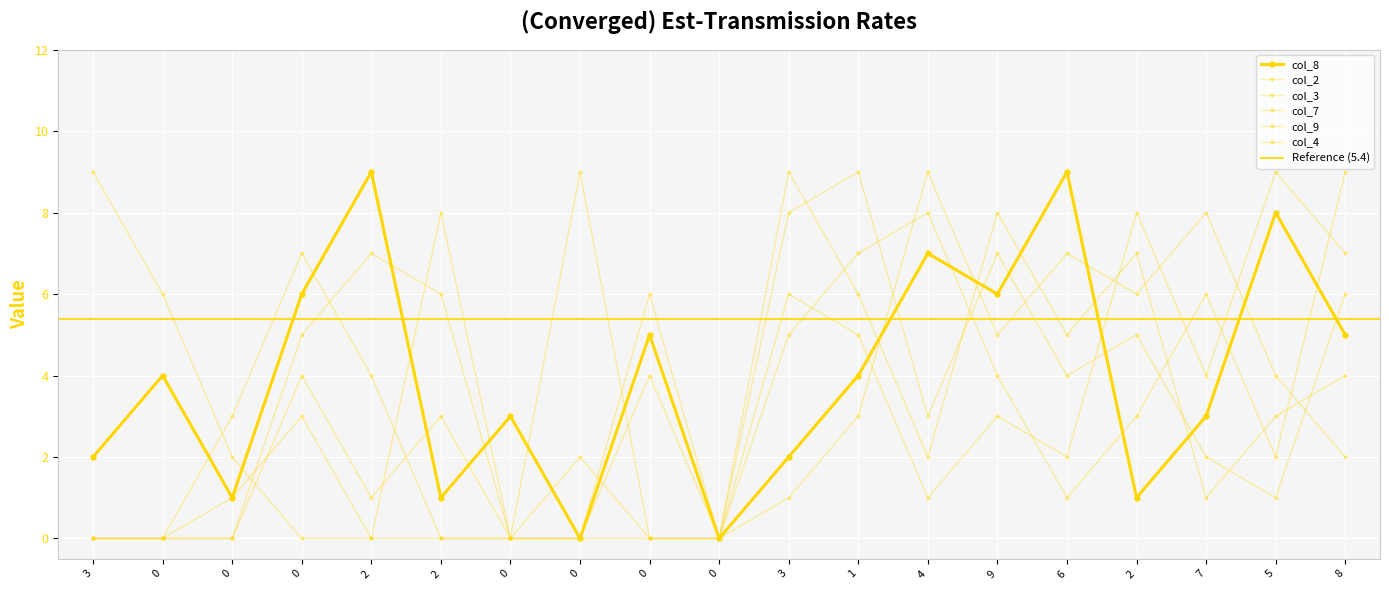

Does the chart display data point markers on the line(s)?

Yes